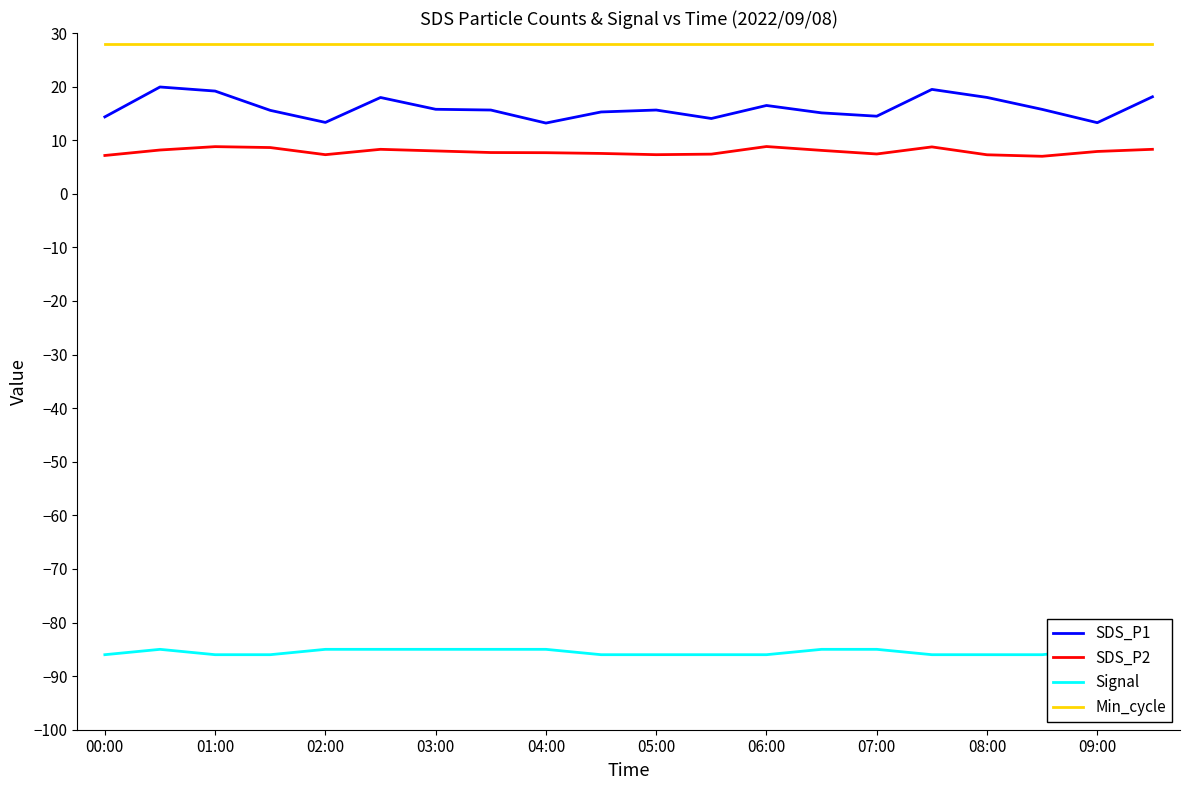

True or false: Signal and SDS_P1 cross at least once.

False